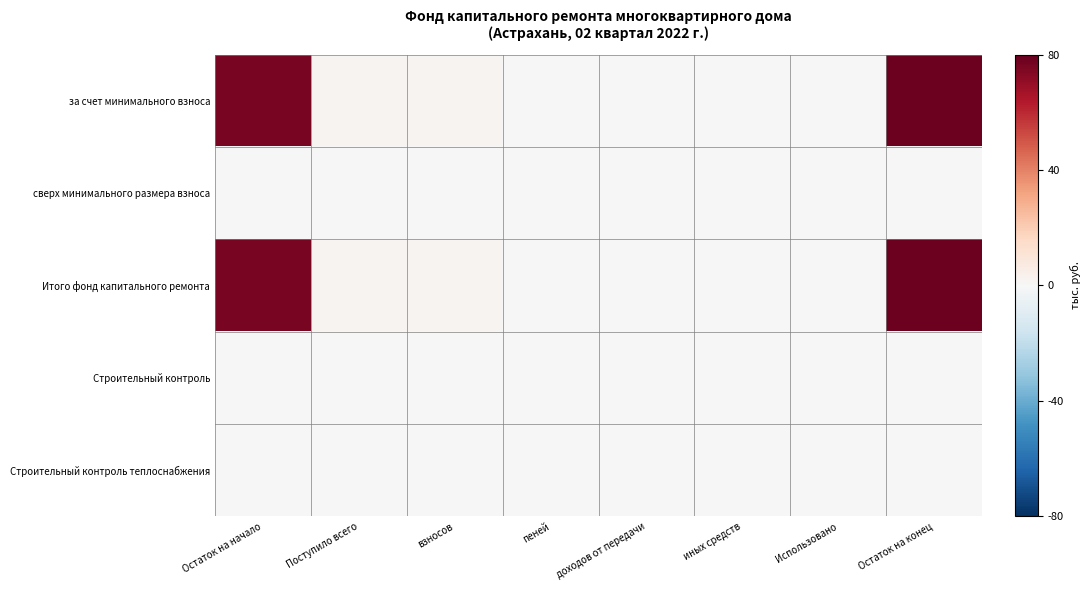

How many distinct data groups are displayed?

5